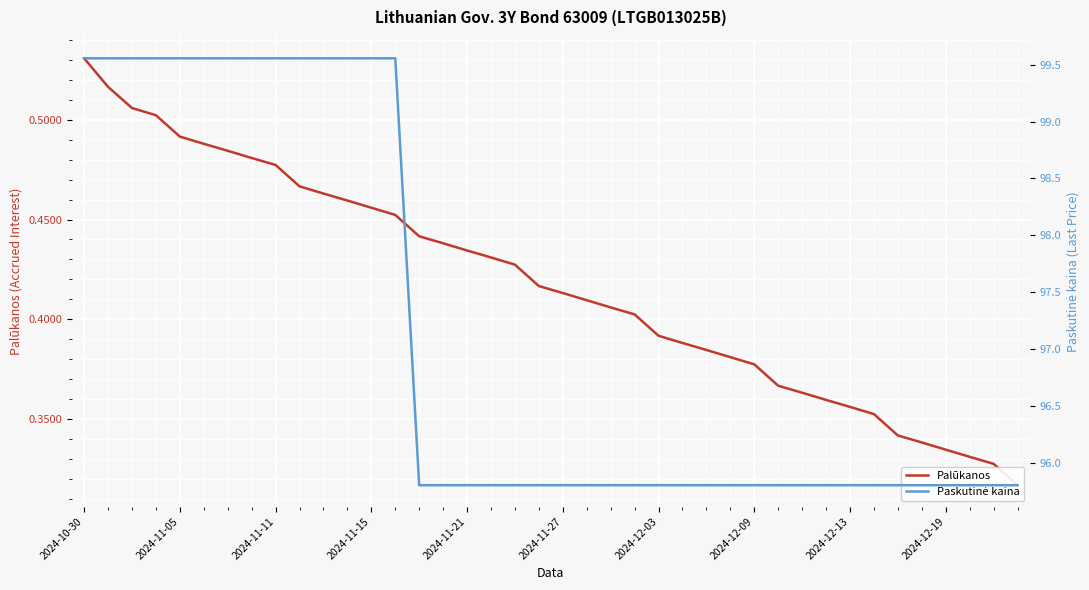

Is this an area chart (filled region under the line)?

No